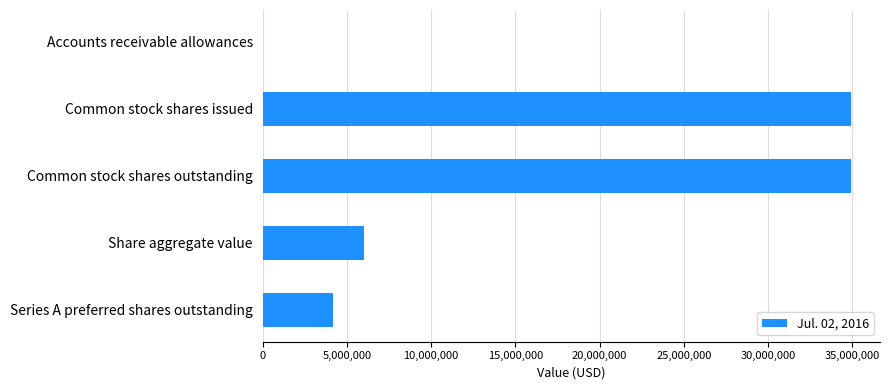

At which label is the value closest to 17462000?

Share aggregate value